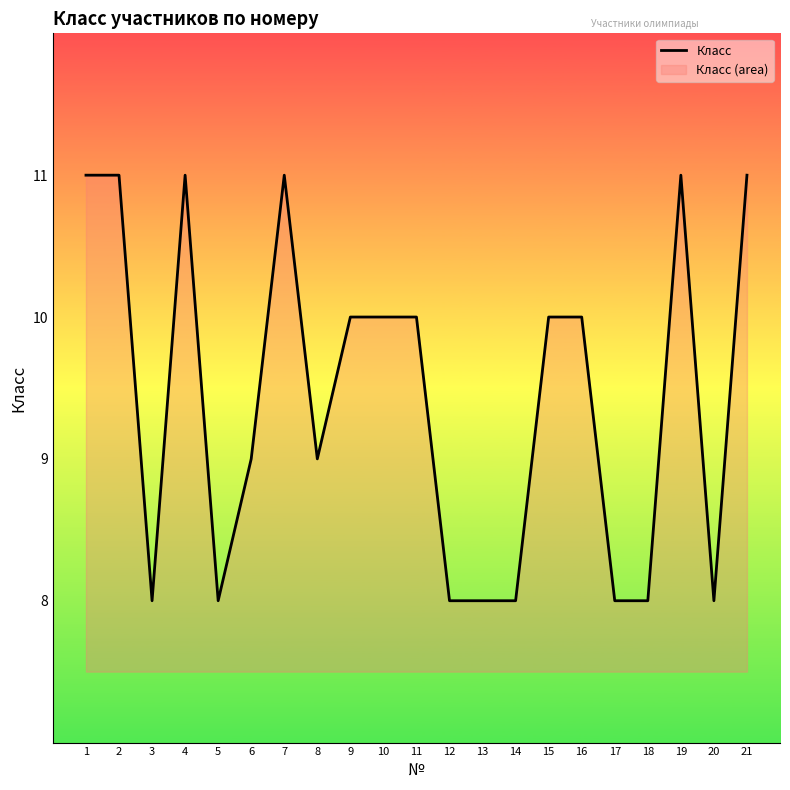

Between 10 and 15, which is larger?

10